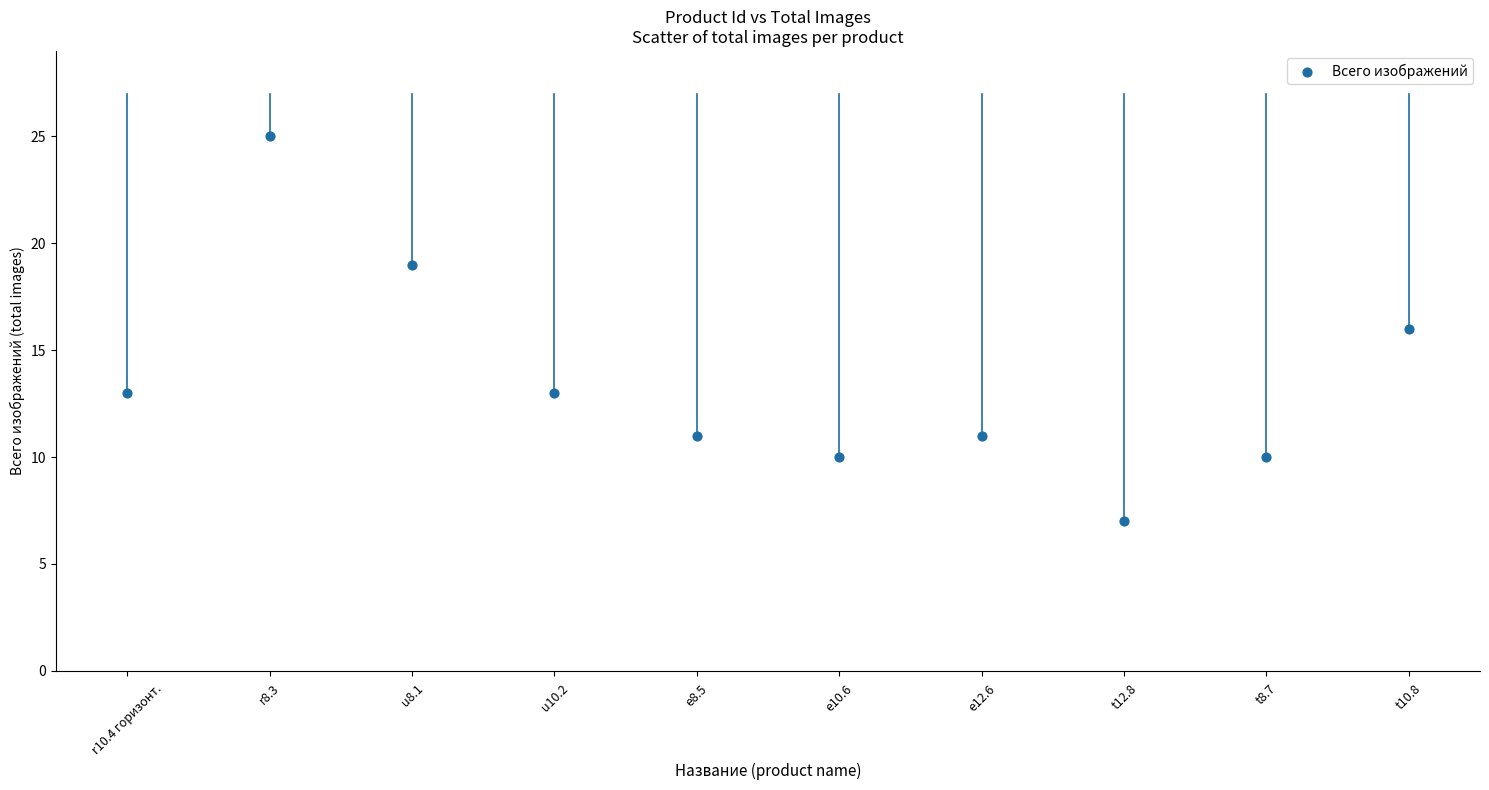

What is the average Y value?

14